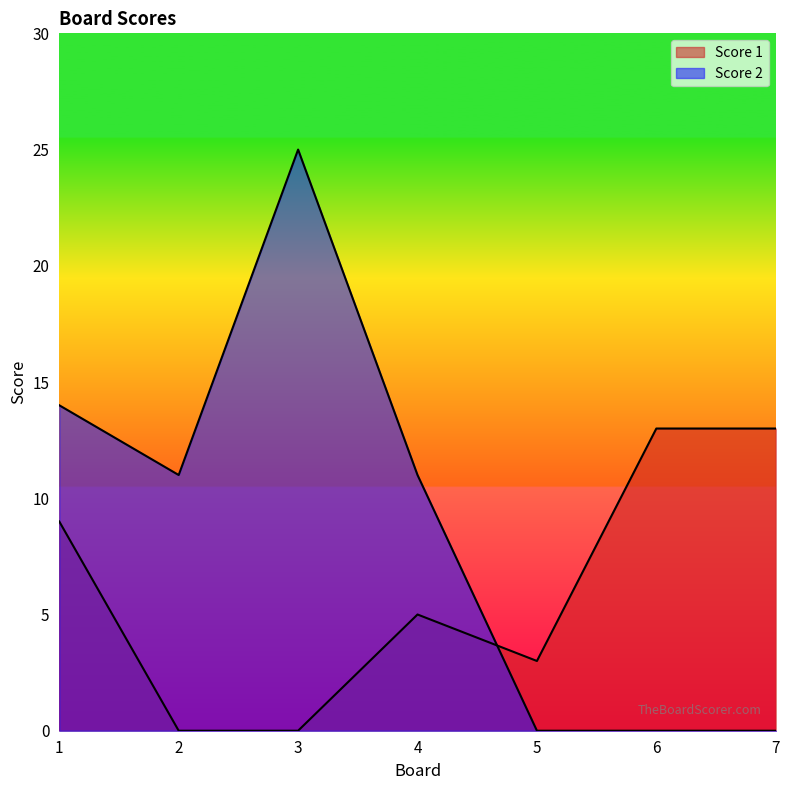

How many Score 1 values are between 0 and 13?

7